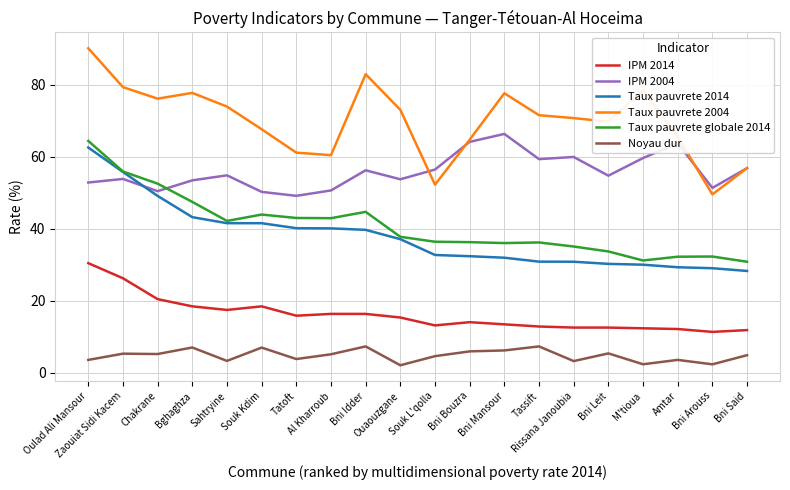

Which series has the largest range (max minus min)?

Taux pauvrete 2004